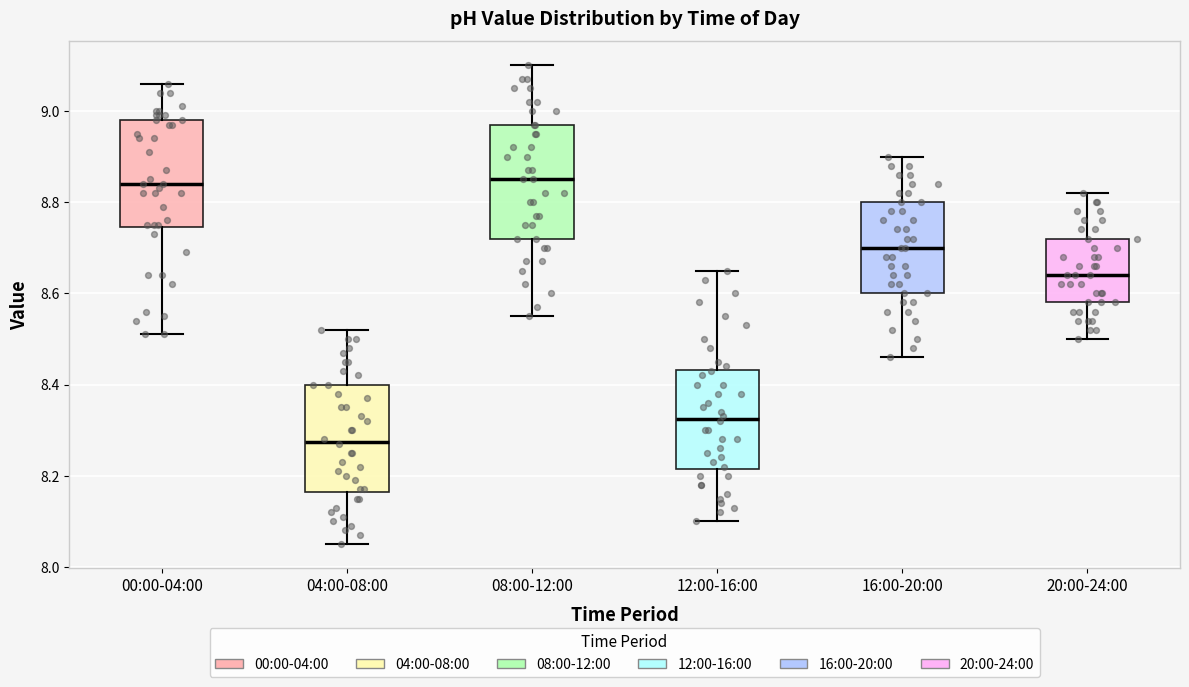

Reading left to right, transcribe this box plot: for each box, give where its median line is, the range the box spans, and where its two whiskers end, as read against the y-axis. The values are not printed on the chart, so give them approximately, as read against the axis.

00:00-04:00: median 8.84, box 8.74 to 8.98, whiskers 8.52 to 9.06
04:00-08:00: median 8.28, box 8.16 to 8.40, whiskers 8.06 to 8.52
08:00-12:00: median 8.86, box 8.72 to 8.98, whiskers 8.56 to 9.10
12:00-16:00: median 8.32, box 8.22 to 8.44, whiskers 8.10 to 8.66
16:00-20:00: median 8.70, box 8.60 to 8.80, whiskers 8.46 to 8.90
20:00-24:00: median 8.64, box 8.58 to 8.72, whiskers 8.50 to 8.82